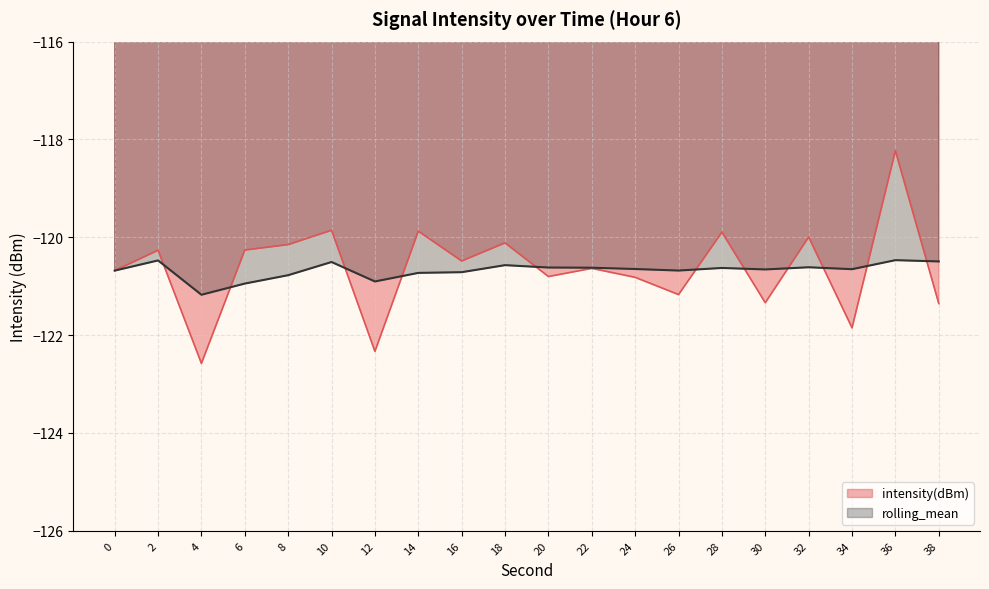

Between which two adjacent categories do rolling_mean and intensity(dBm) first intersect?

2 and 4